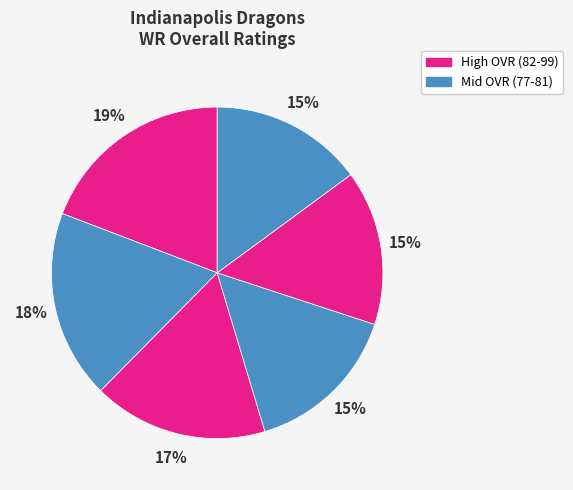

Count the number of slices in the pie.

6